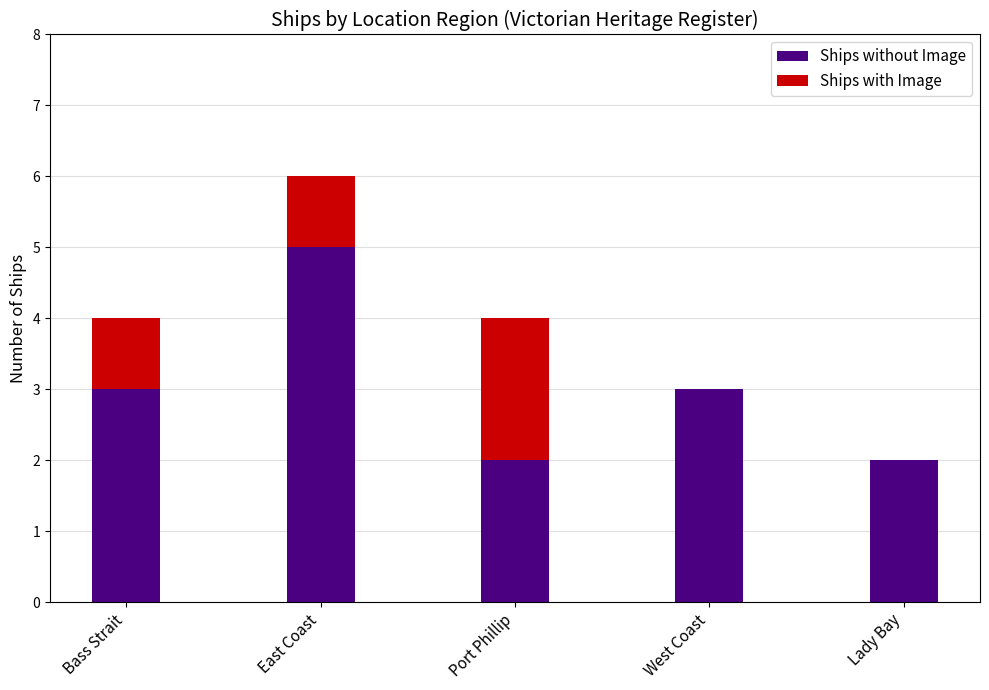

Reading left to right, transcribe the values for Ships without Image.

Bass Strait=3	East Coast=5	Port Phillip=2	West Coast=3	Lady Bay=2